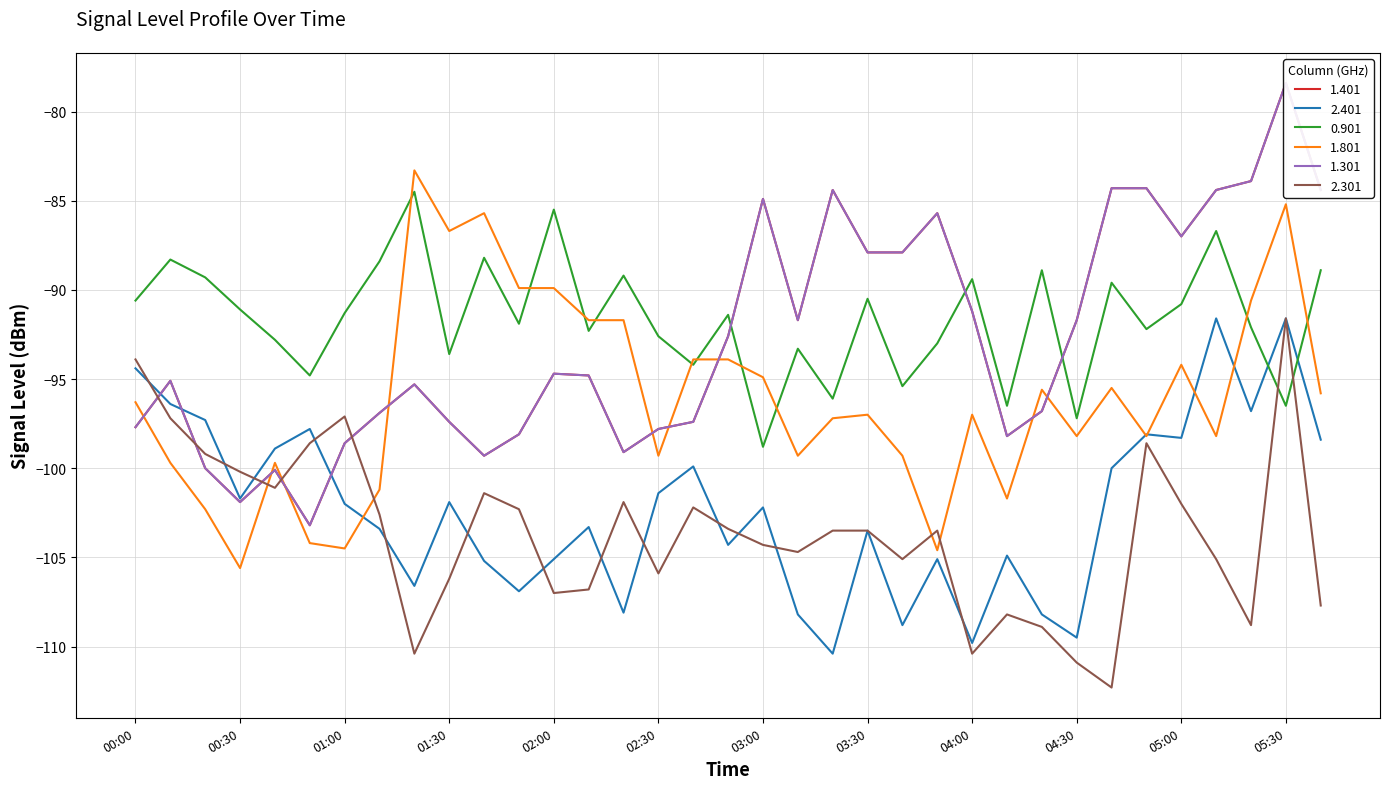

Between 00:40 and 04:50, which series saw the biggest shift?

1.401